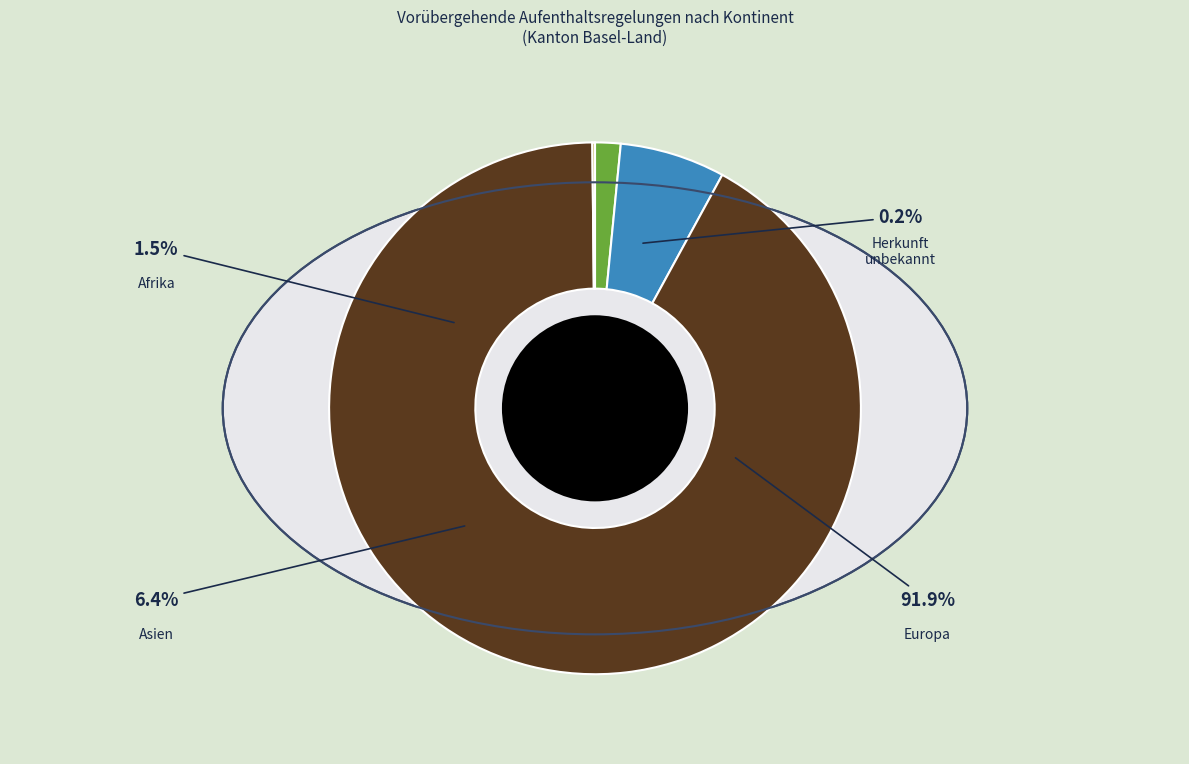

The Europa slice represents 86% of the pie. True or false?

False